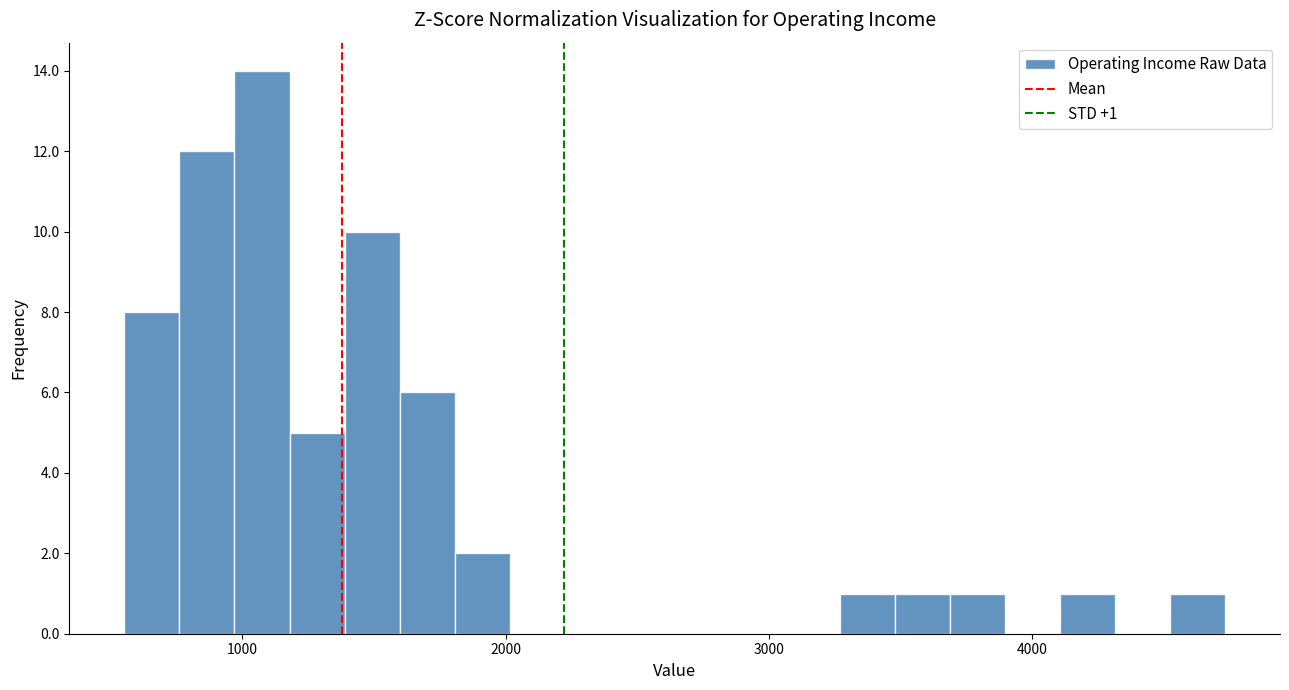

Around what value on the x-axis is the tallest bar? Give the approximate position of its centre, as read against the axis.

1100